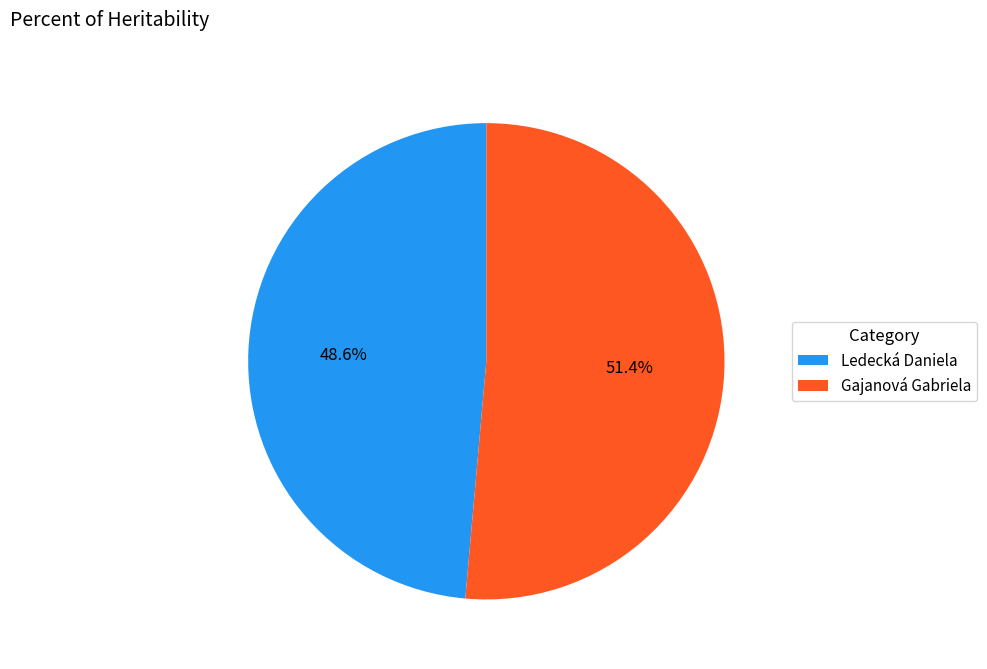

Is the sum of Gajanová Gabriela and Ledecká Daniela greater than half?

Yes